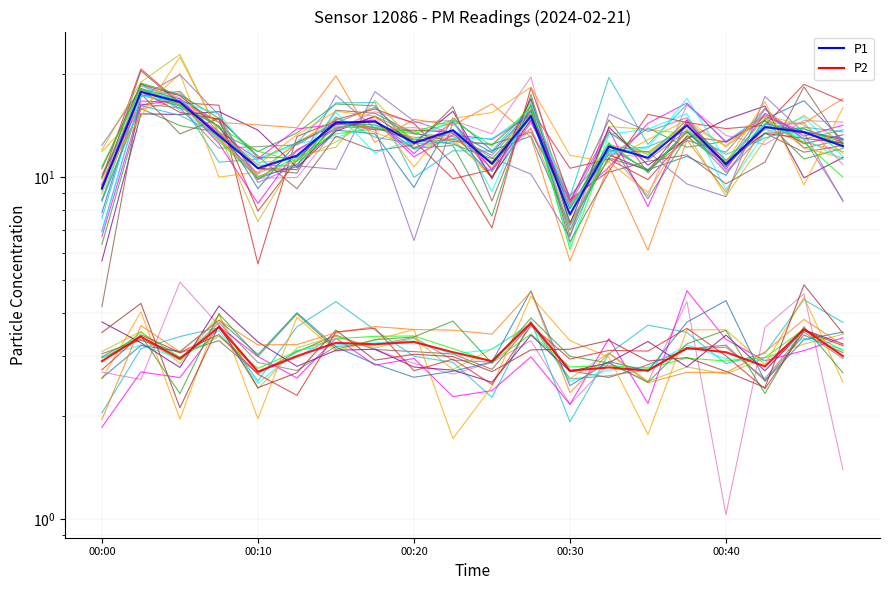

What is the smallest value displayed?

2.7